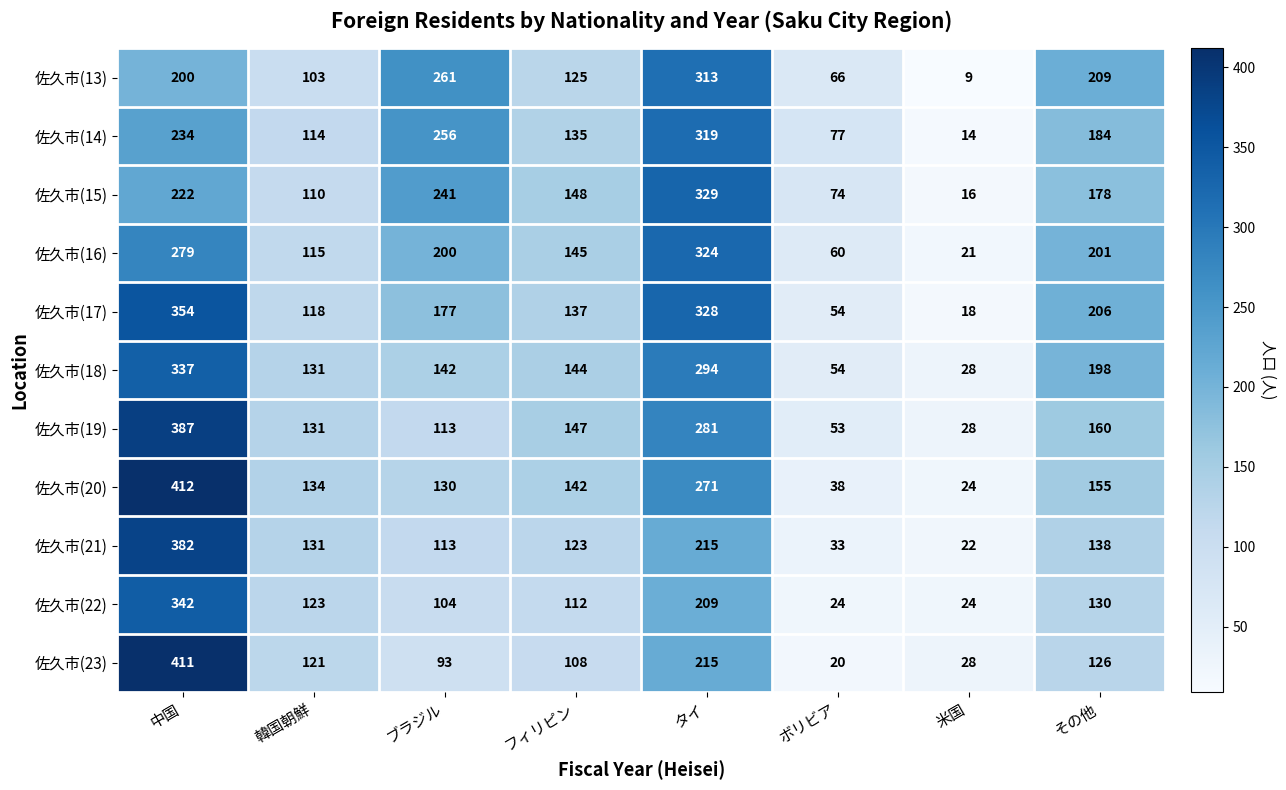

At which label is 佐久市(20) closest to 218?

タイ